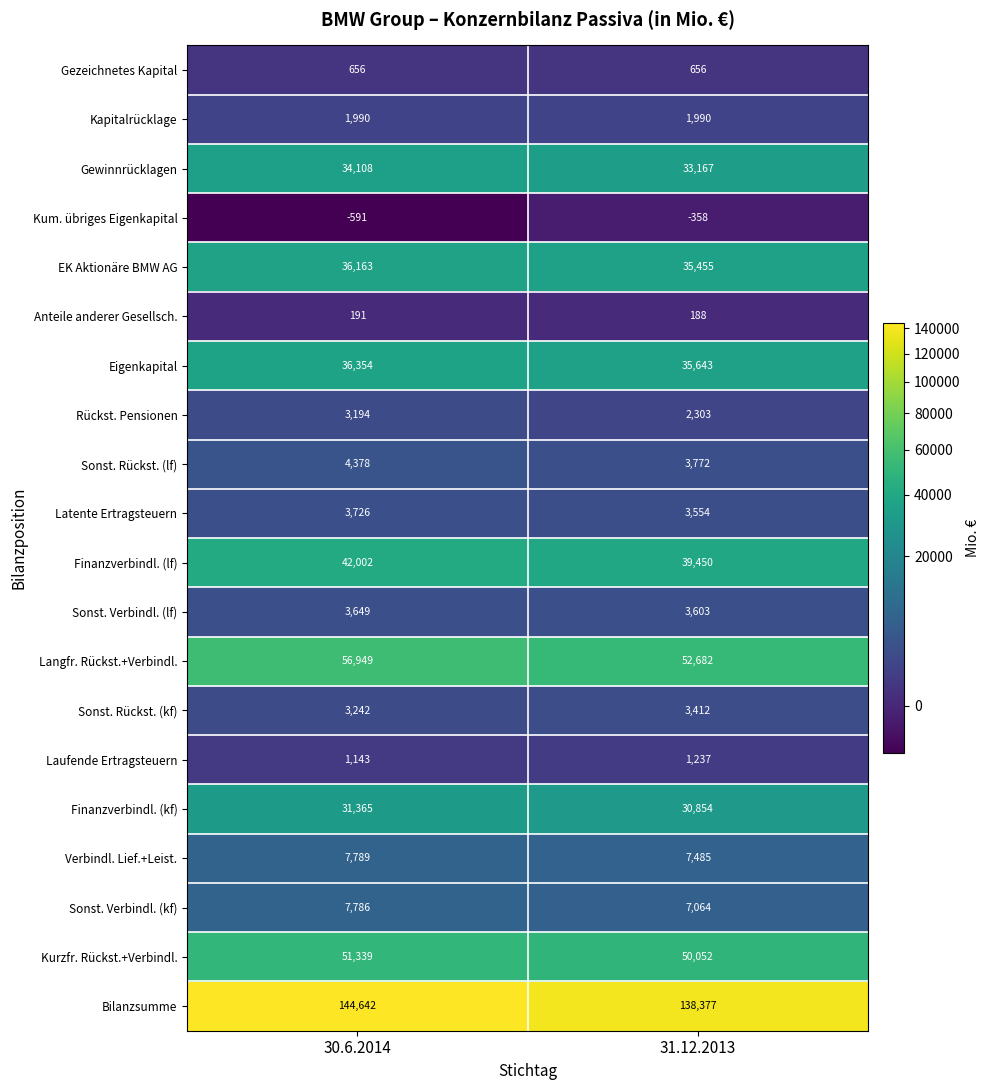

At which label is Sonst. Rückst. (kf) closest to 3327?

30.6.2014